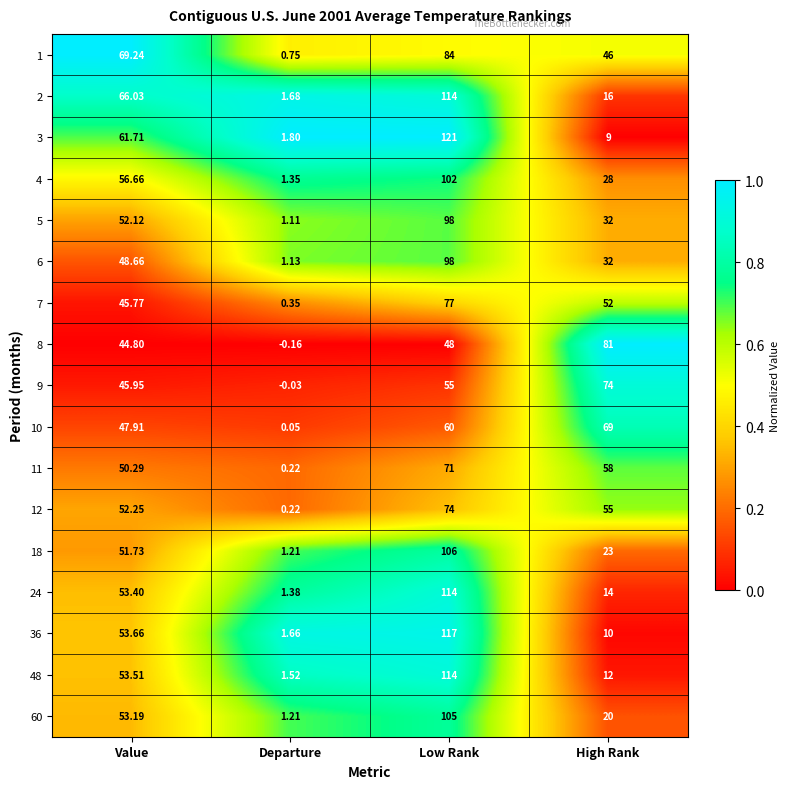

At which category is the sum across all series the highest?

Low Rank